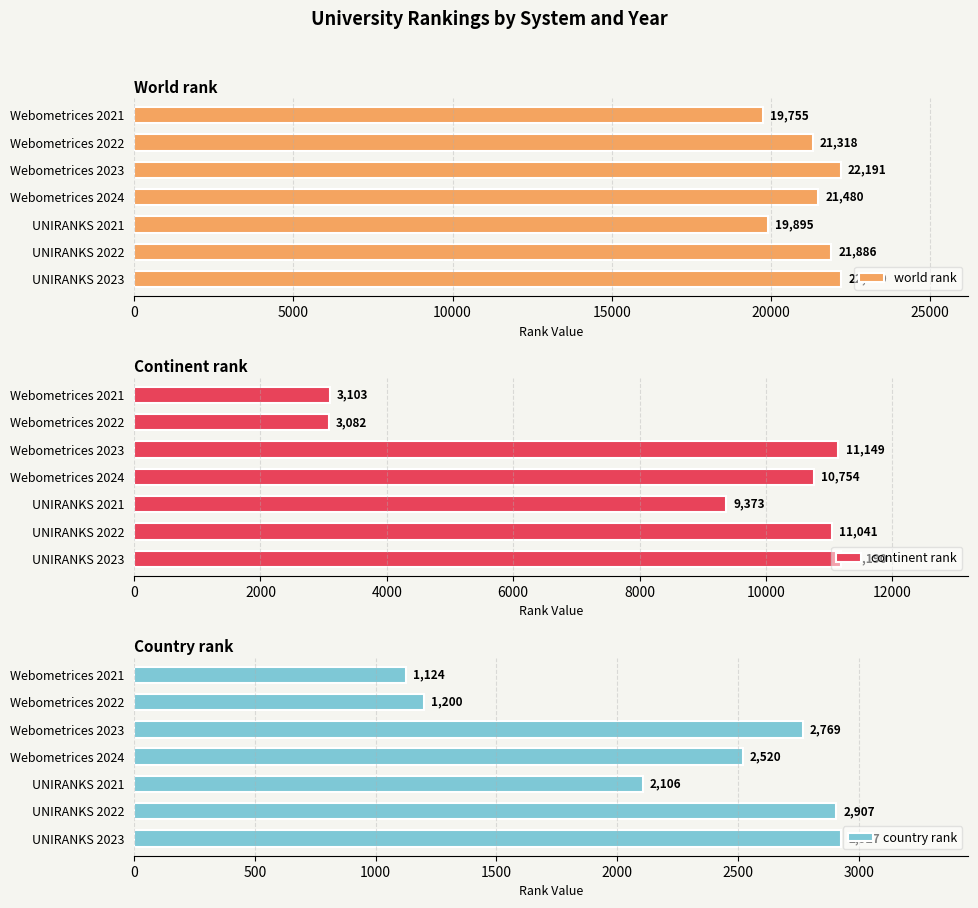

What is the maximum value shown in the chart?

22199